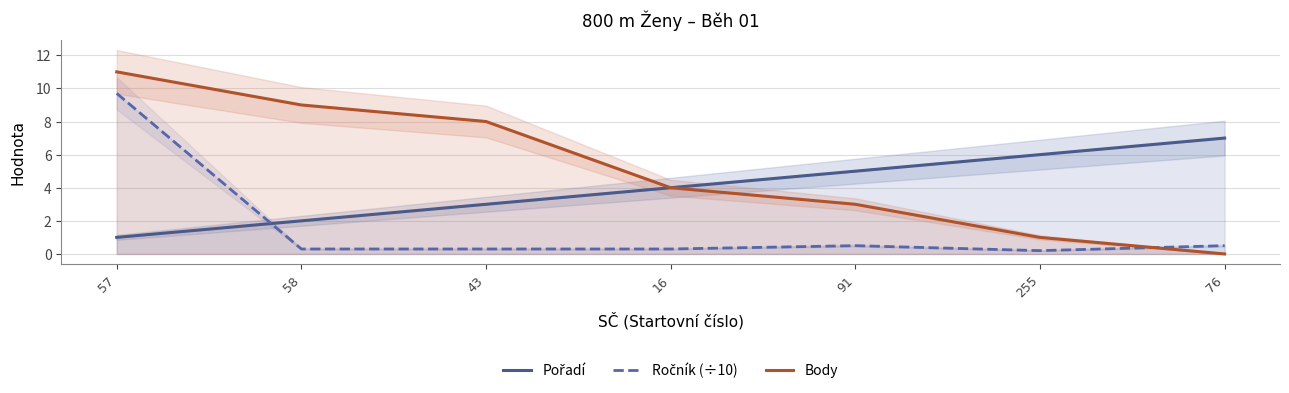

At which label is Body closest to 5?

16